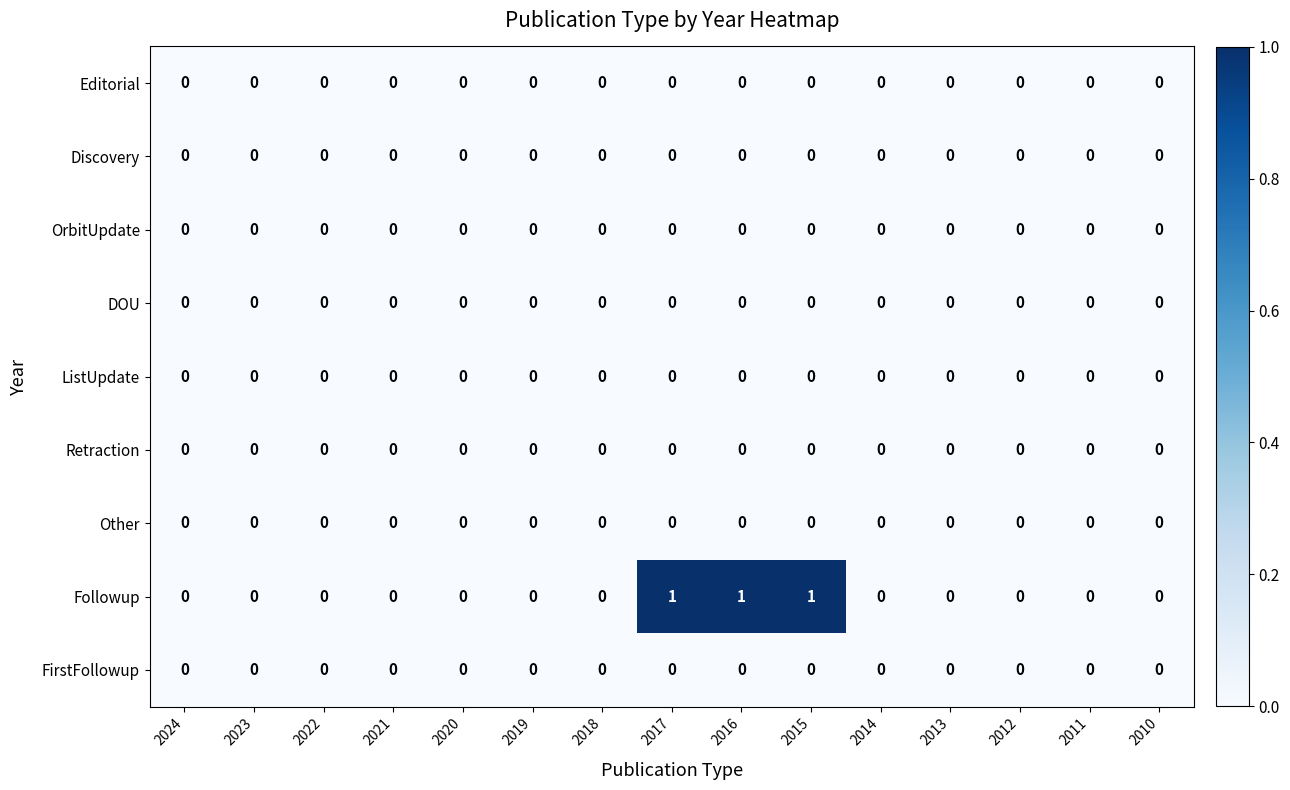

The Followup series shows 0 at 2010. True or false?

True